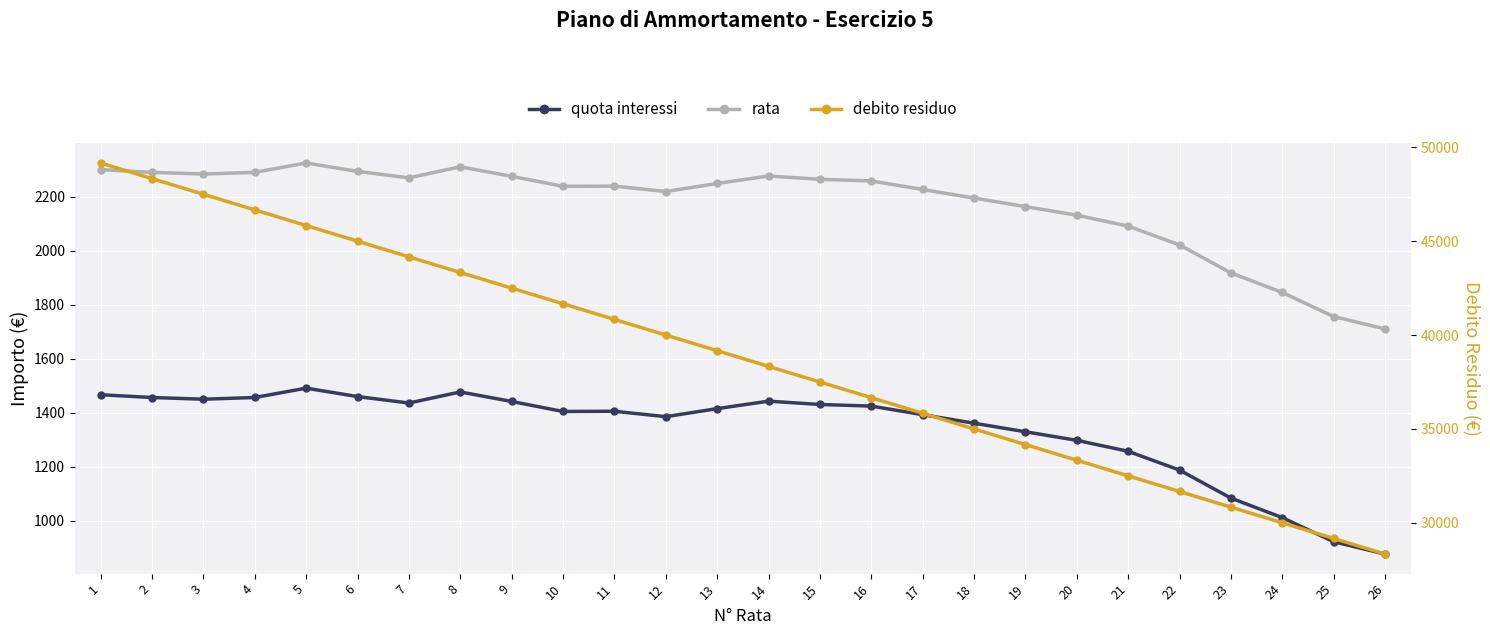

True or false: rata has a value of 2226.7 at 17.

True